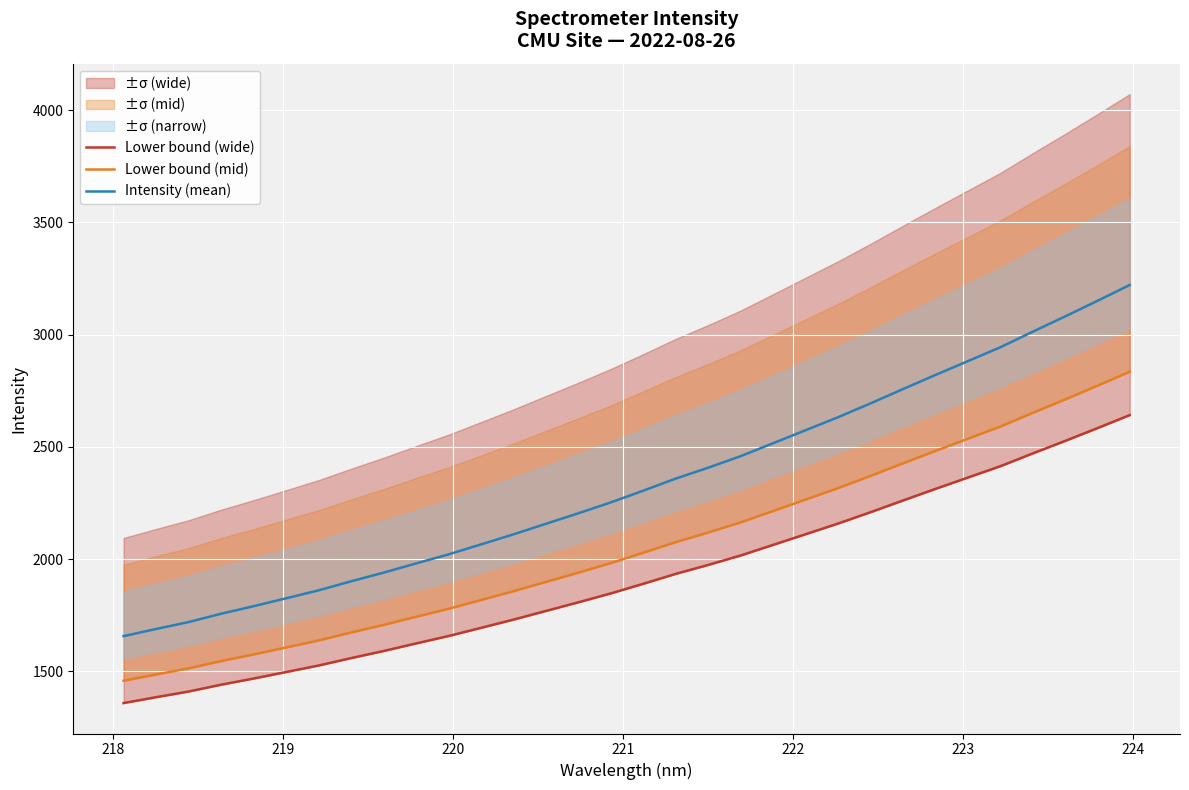

Is this an area chart (filled region under the line)?

No